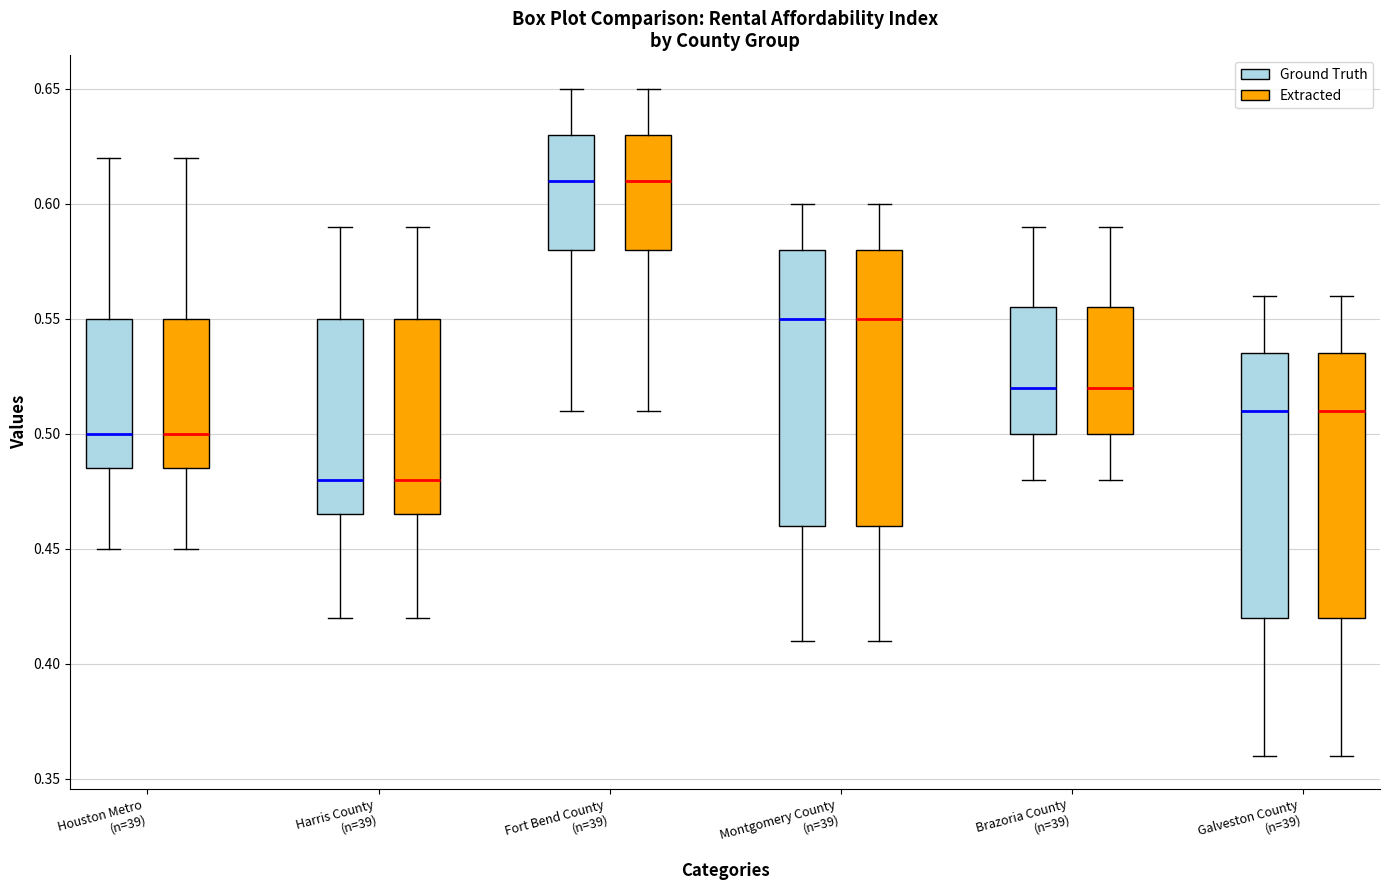

Reading left to right, transcribe this box plot: for each box, give where its median line is, the range the box spans, and where its two whiskers end, as read against the y-axis. The values are not printed on the chart, so give them approximately, as read against the axis.

Houston Metro (n=39) (Ground Truth): median 0.500, box 0.485 to 0.550, whiskers 0.450 to 0.620
Houston Metro (n=39) (Extracted): median 0.500, box 0.485 to 0.550, whiskers 0.450 to 0.620
Harris County (n=39) (Ground Truth): median 0.480, box 0.465 to 0.550, whiskers 0.420 to 0.590
Harris County (n=39) (Extracted): median 0.480, box 0.465 to 0.550, whiskers 0.420 to 0.590
Fort Bend County (n=39) (Ground Truth): median 0.610, box 0.580 to 0.630, whiskers 0.510 to 0.650
Fort Bend County (n=39) (Extracted): median 0.610, box 0.580 to 0.630, whiskers 0.510 to 0.650
Montgomery County (n=39) (Ground Truth): median 0.550, box 0.460 to 0.580, whiskers 0.410 to 0.600
Montgomery County (n=39) (Extracted): median 0.550, box 0.460 to 0.580, whiskers 0.410 to 0.600
Brazoria County (n=39) (Ground Truth): median 0.520, box 0.500 to 0.555, whiskers 0.480 to 0.590
Brazoria County (n=39) (Extracted): median 0.520, box 0.500 to 0.555, whiskers 0.480 to 0.590
Galveston County (n=39) (Ground Truth): median 0.510, box 0.420 to 0.535, whiskers 0.360 to 0.560
Galveston County (n=39) (Extracted): median 0.510, box 0.420 to 0.535, whiskers 0.360 to 0.560